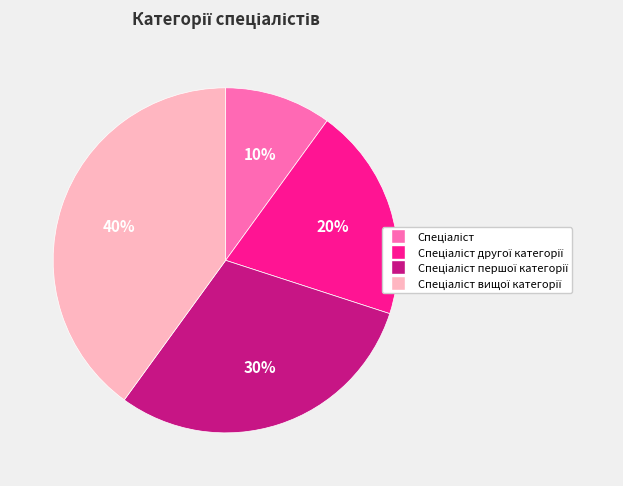

To the nearest percent, what is the difference between the largest and smallest slice percentages?

30%